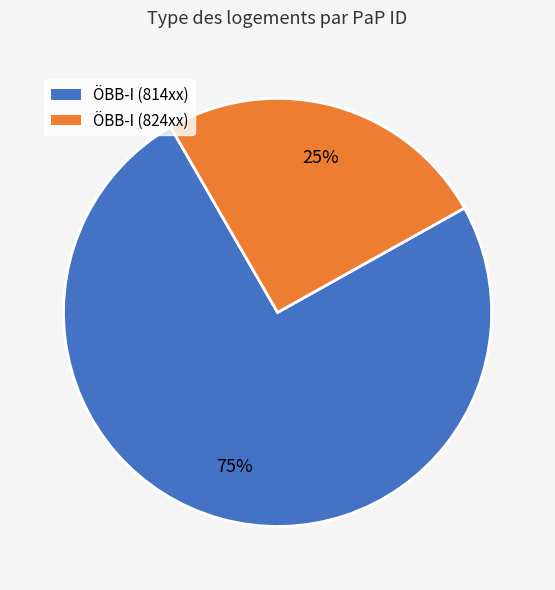

Is there a majority slice in this chart?

Yes